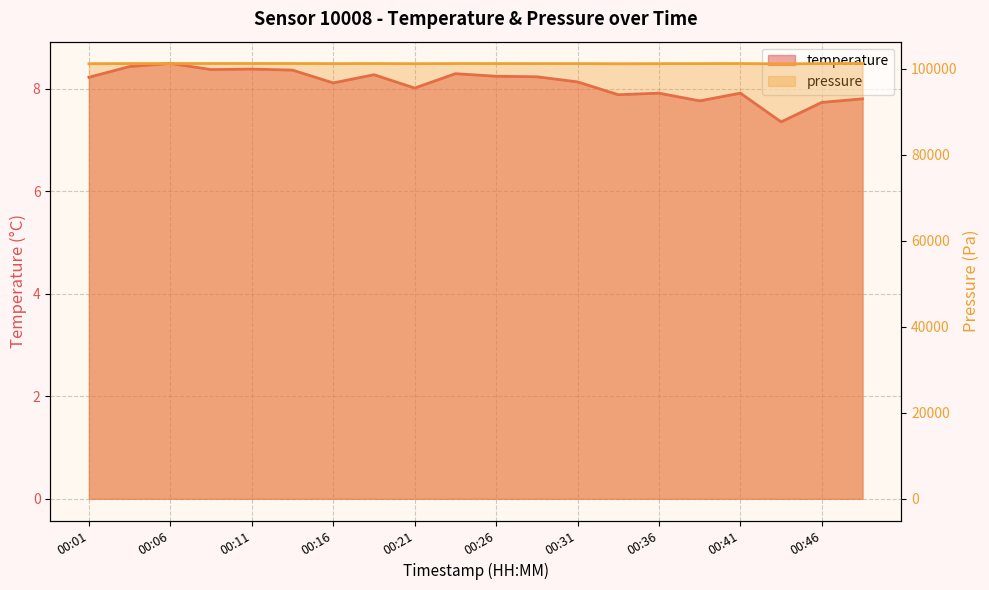

Reading left to right, what are all the values shown in this chart?

temperature: 8.2	8.4	8.5	8.4	8.4	8.4	8.1	8.3	8.0	8.3	8.2	8.2	8.1	7.9	7.9	7.8	7.9	7.3	7.7	7.8
pressure_scaled: 101191.6	101234.2	101240.0	101240.7	101242.4	101244.2	101213.1	101236.9	101196.2	101229.8	101223.8	101220.4	101221.0	101181.1	101204.6	101218.6	101234.4	101153.3	101224.8	101256.9